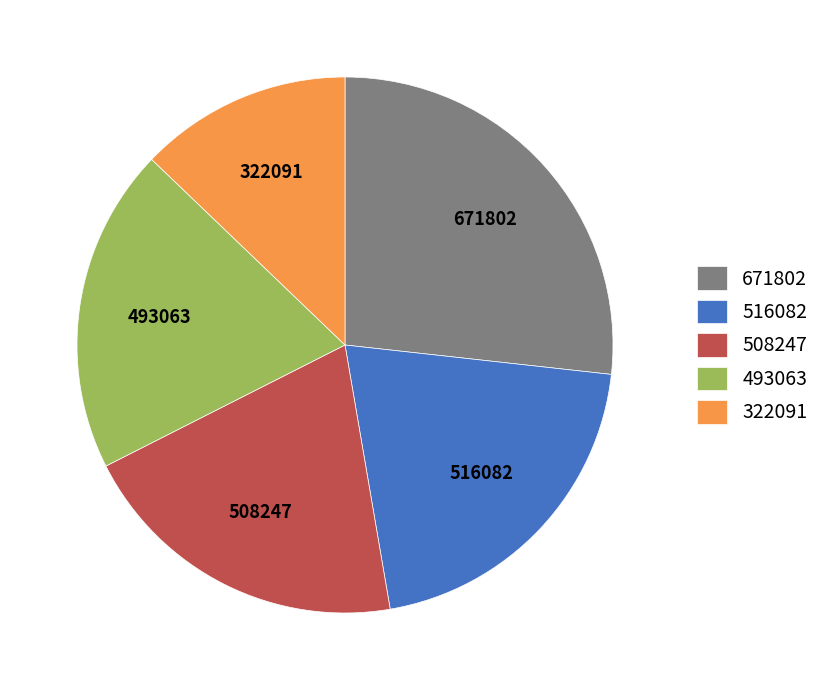

True or false: 516082 accounts for 21% of the total.

True